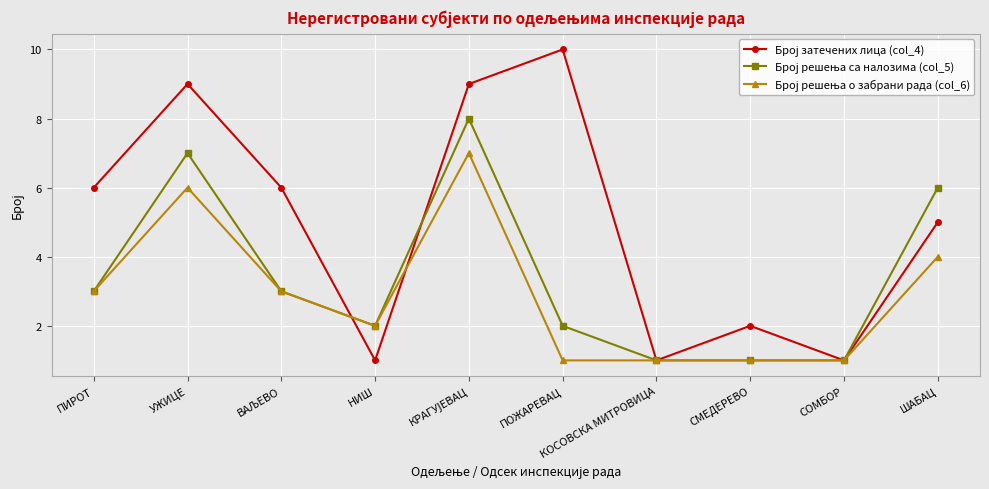

What is the total value across all series at ШАБАЦ?

15